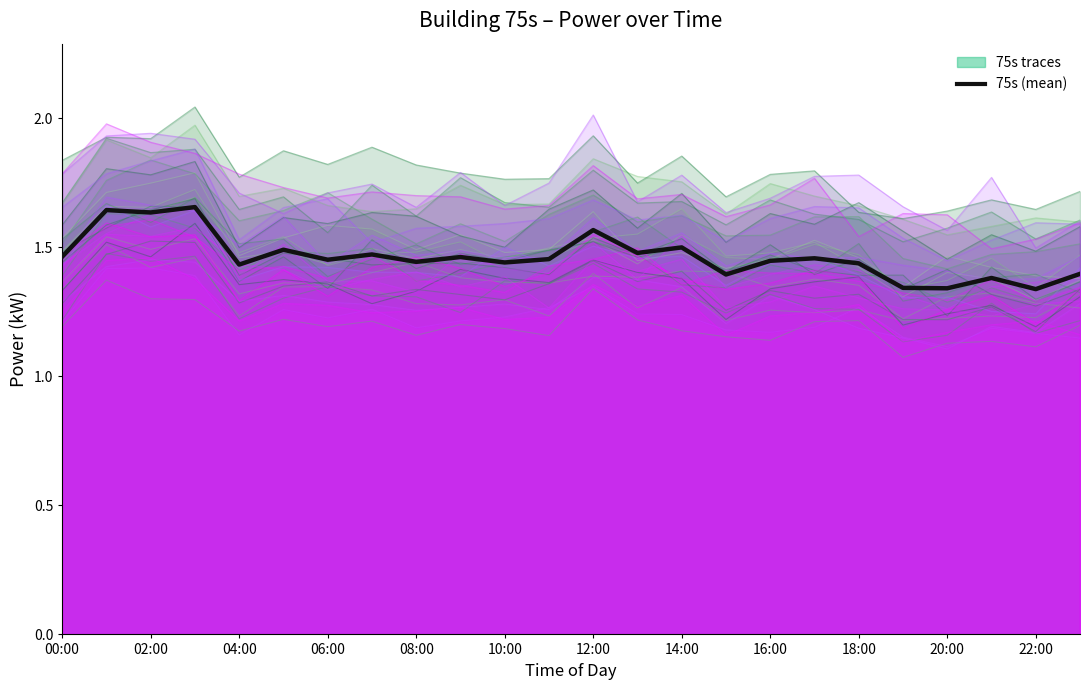

Which category has the lowest value across all series?

22:00